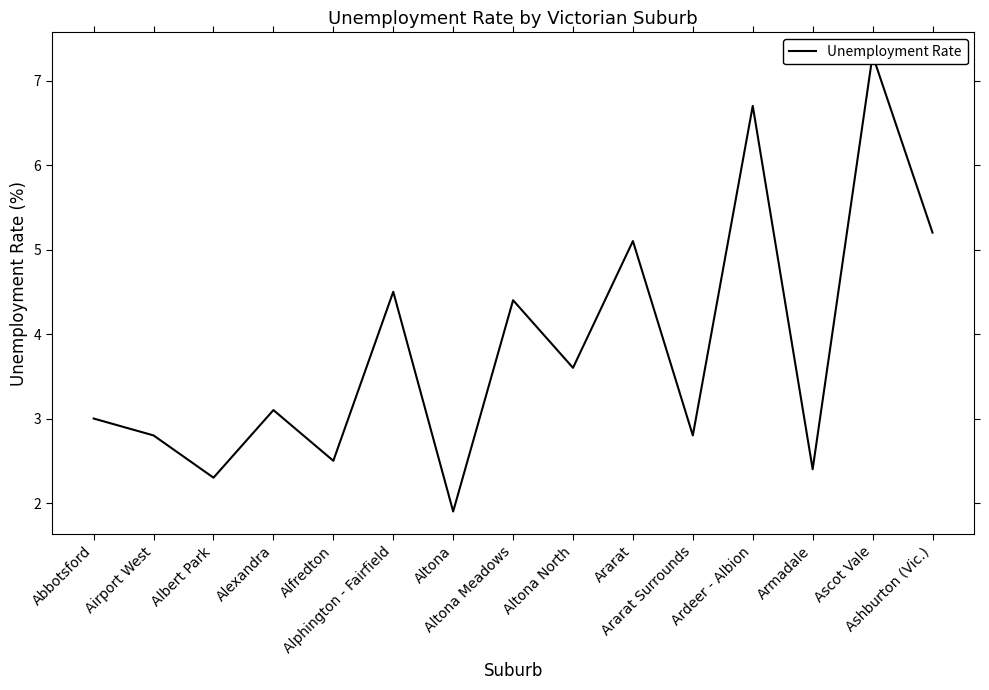

What is the value of the 3rd point from the left?

2.3